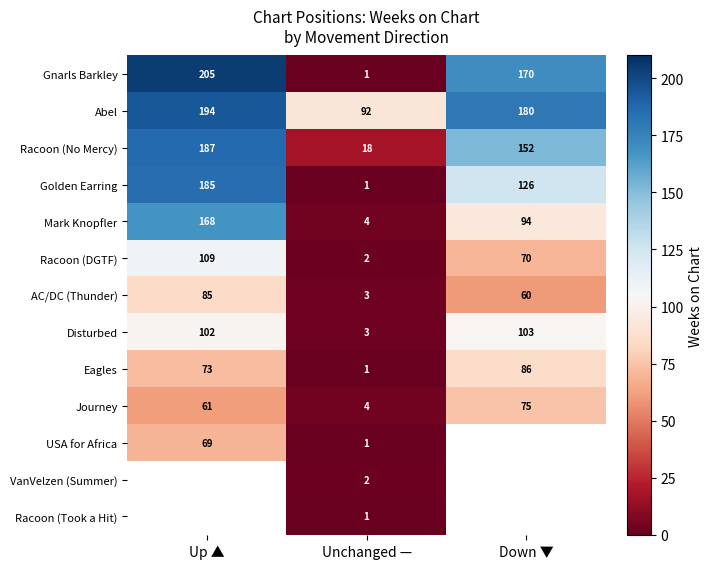

The value of Journey at Up ▲ is 107. True or false?

False